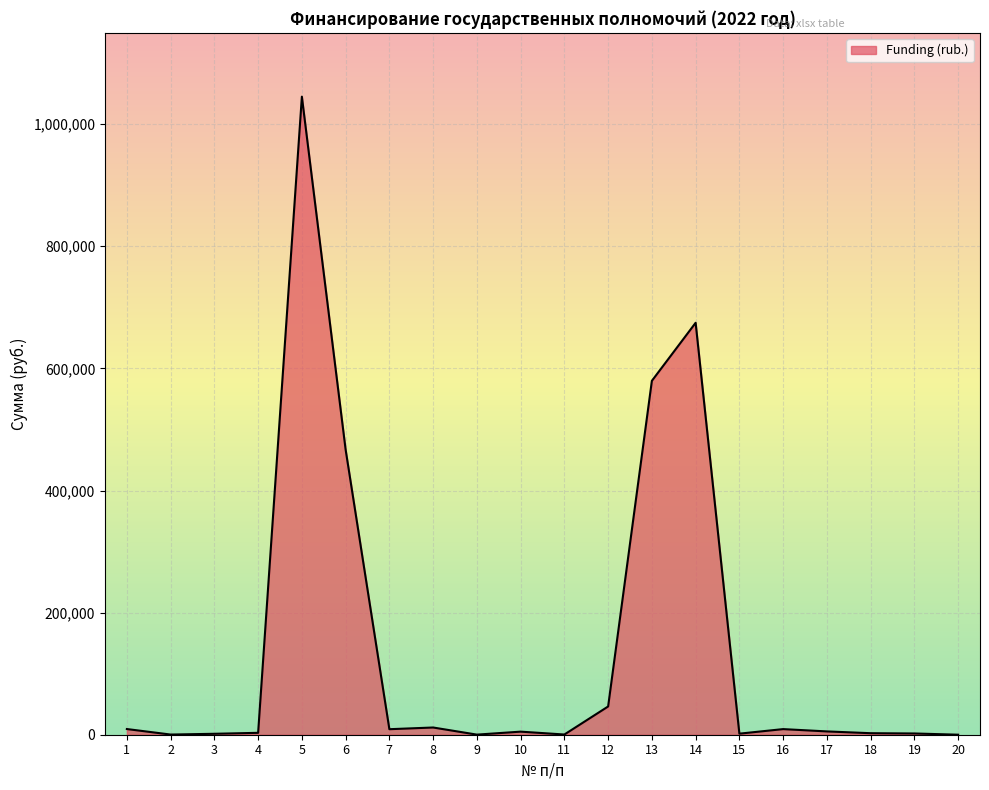

The value at 9 is 164.5. True or false?

True